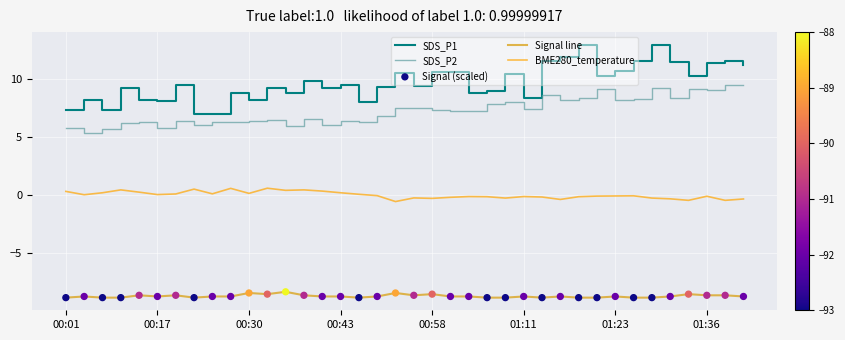

Which series has the largest total across all categories?

SDS_P1